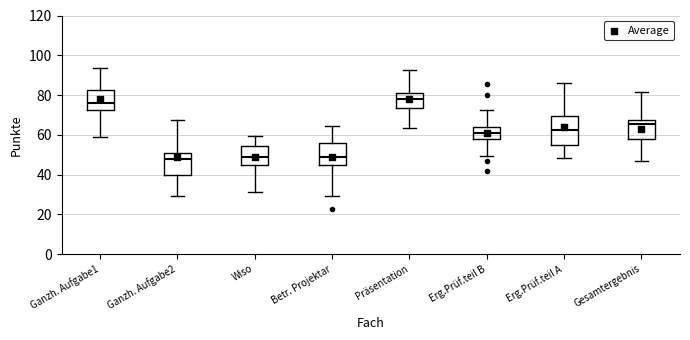

Reading left to right, transcribe this box plot: for each box, give where its median line is, the range the box spans, and where its two whiskers end, as read against the y-axis. The values are not printed on the chart, so give them approximately, as read against the axis.

Ganzh. Aufgabe1: median 76, box 72 to 82, whiskers 58 to 94
Ganzh. Aufgabe2: median 48, box 40 to 50, whiskers 30 to 68
Wiso: median 50, box 44 to 54, whiskers 32 to 60
Betr. Projektar: median 50, box 44 to 56, whiskers 30 to 64
Präsentation: median 78, box 74 to 82, whiskers 64 to 92
Erg.Prüf.teil B: median 60, box 58 to 64, whiskers 50 to 72
Erg.Prüf.teil A: median 62, box 54 to 70, whiskers 48 to 86
Gesamtergebnis: median 66, box 58 to 68, whiskers 46 to 82